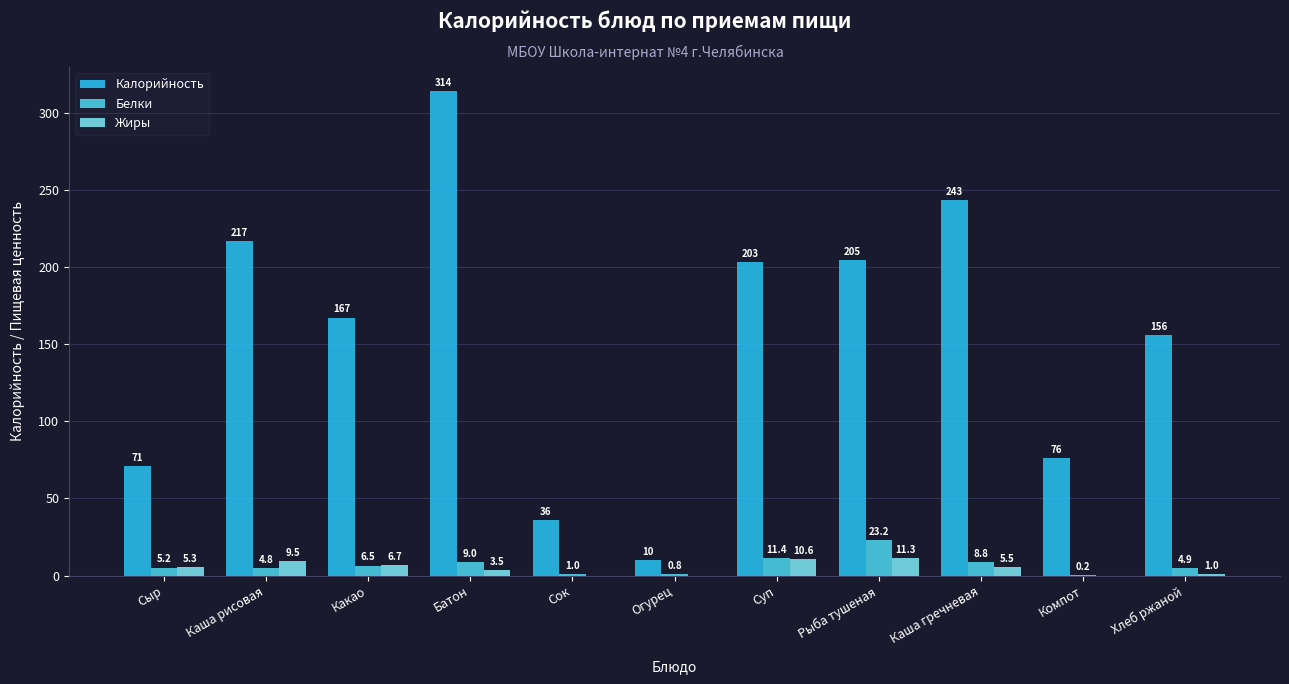

Are the bars horizontal?

No